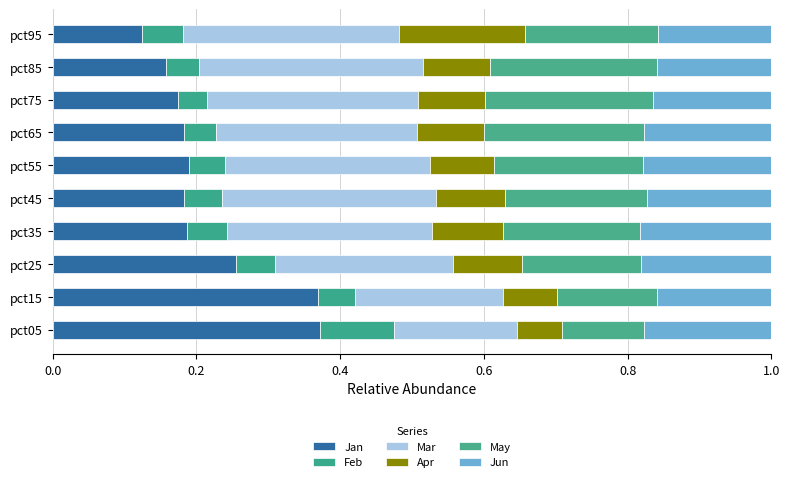

How many categories are shown in the chart?

10